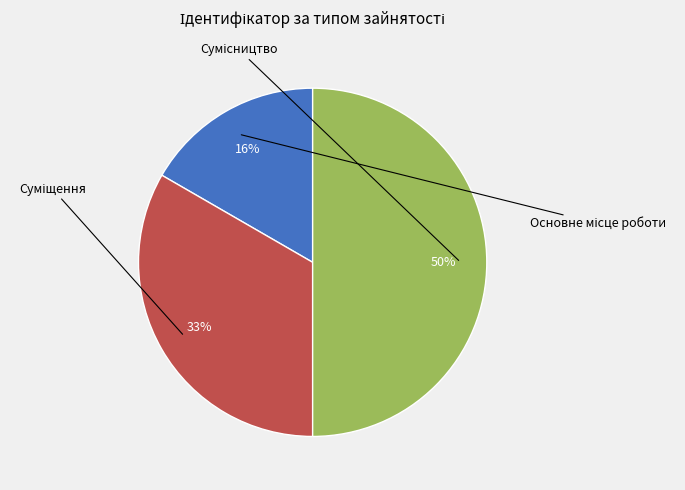

True or false: Сумісництво accounts for 50% of the total.

True